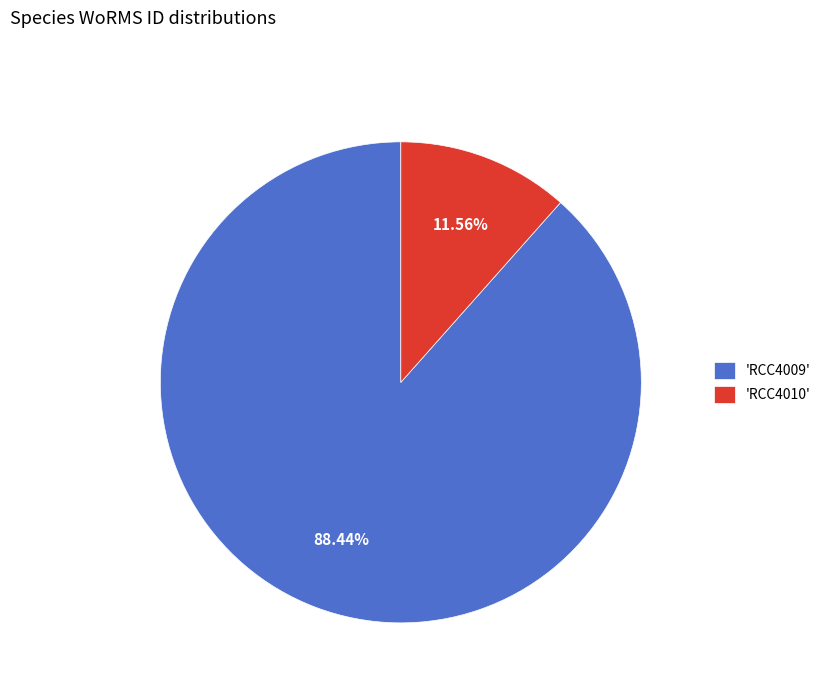

Does any single category account for the majority?

Yes